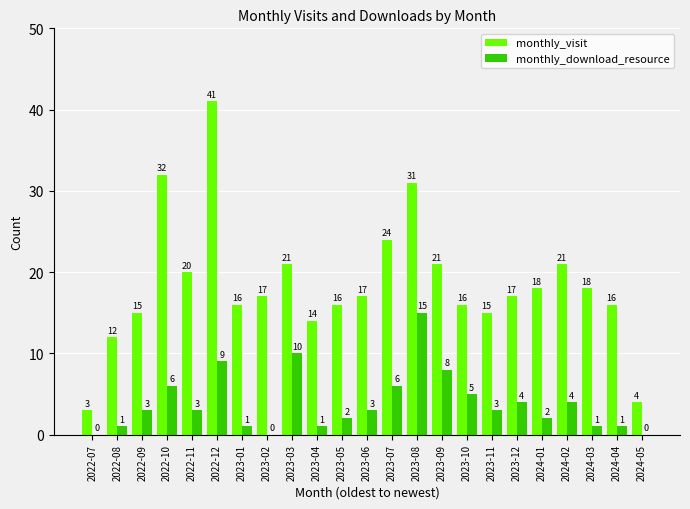

Which category has the highest value in the monthly_visit series?

2022-12